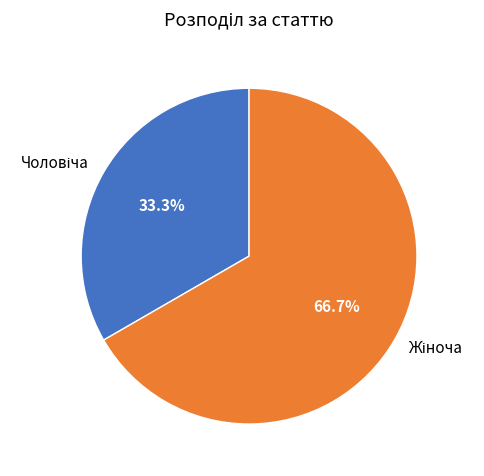

Count the number of slices in the pie.

2